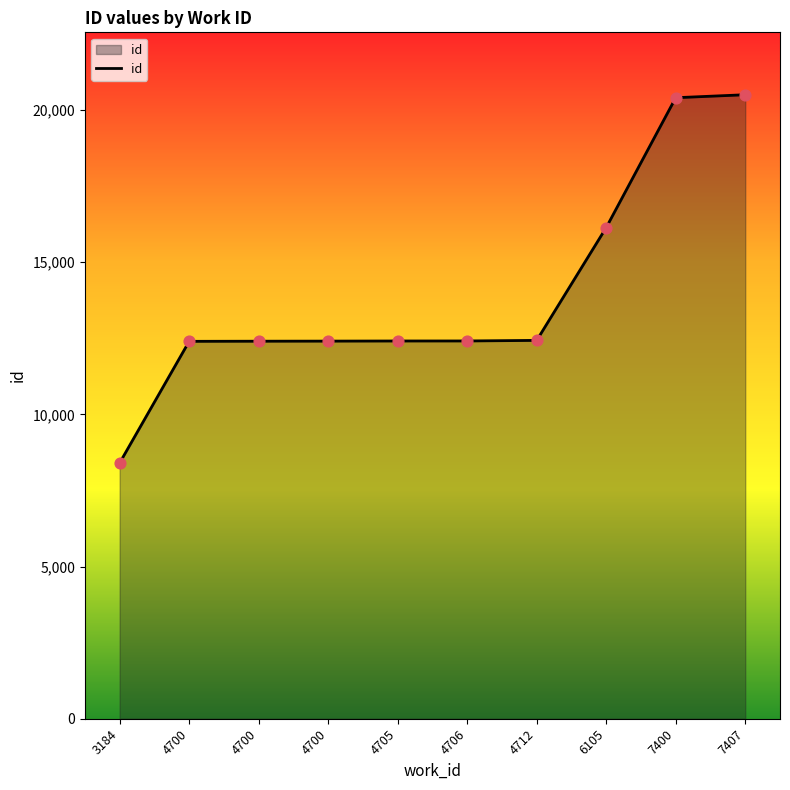

How many lines are shown in the chart?

1